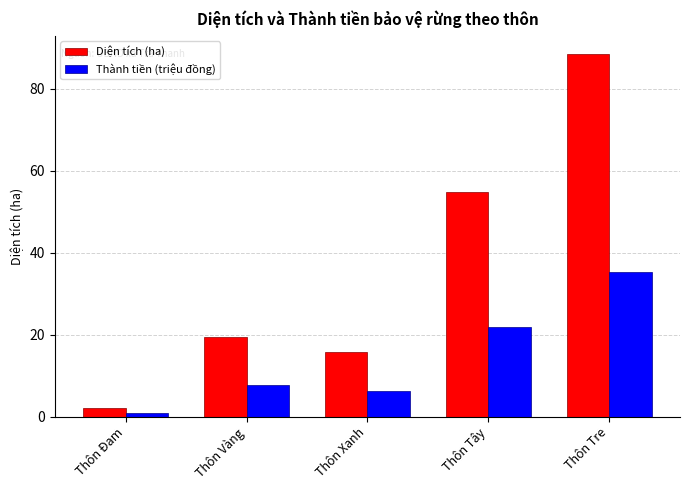

Which series changed the most between Thôn Xanh and Thôn Tây?

Diện tích (ha)